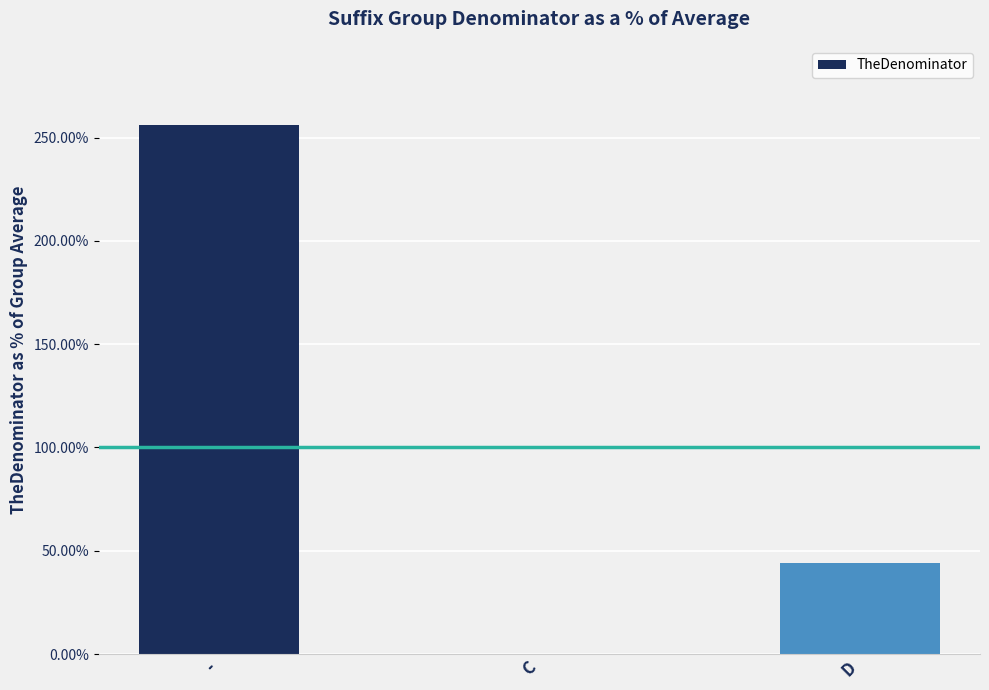

What is the sum of all values?

300.0